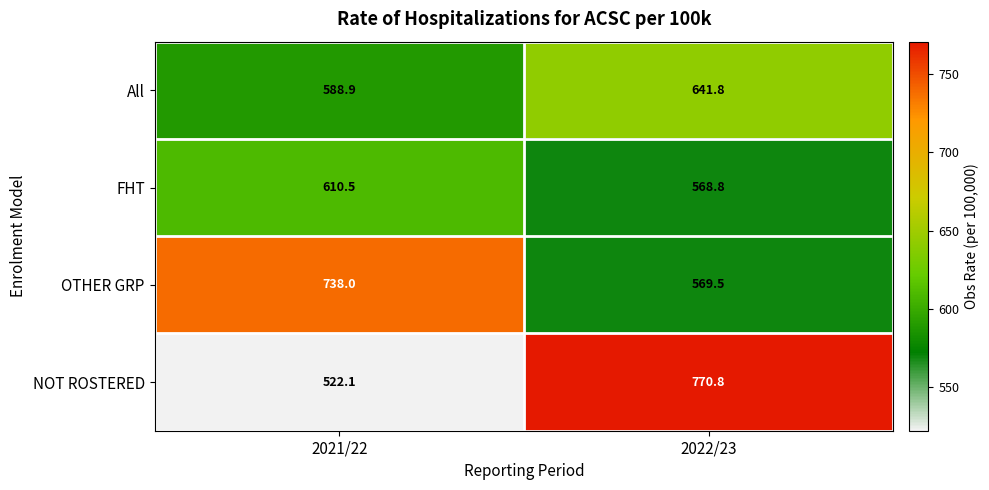

Rank the series at 2021/22 from lowest to highest value.

NOT ROSTERED, All, FHT, OTHER GRP